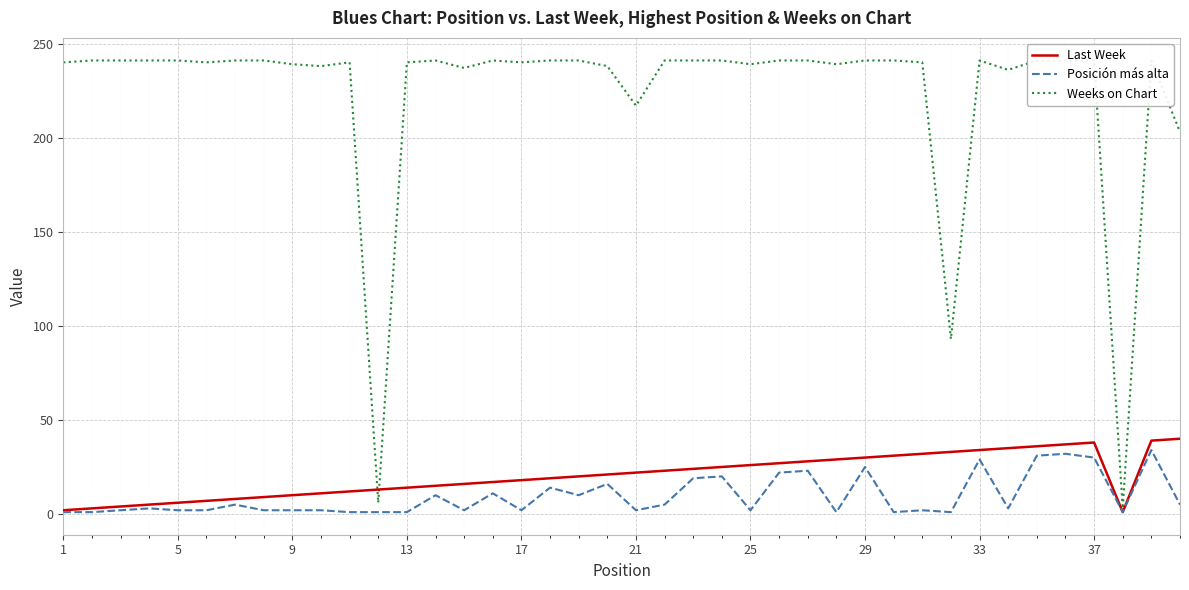

How many values in the Last Week series exceed 21?

19